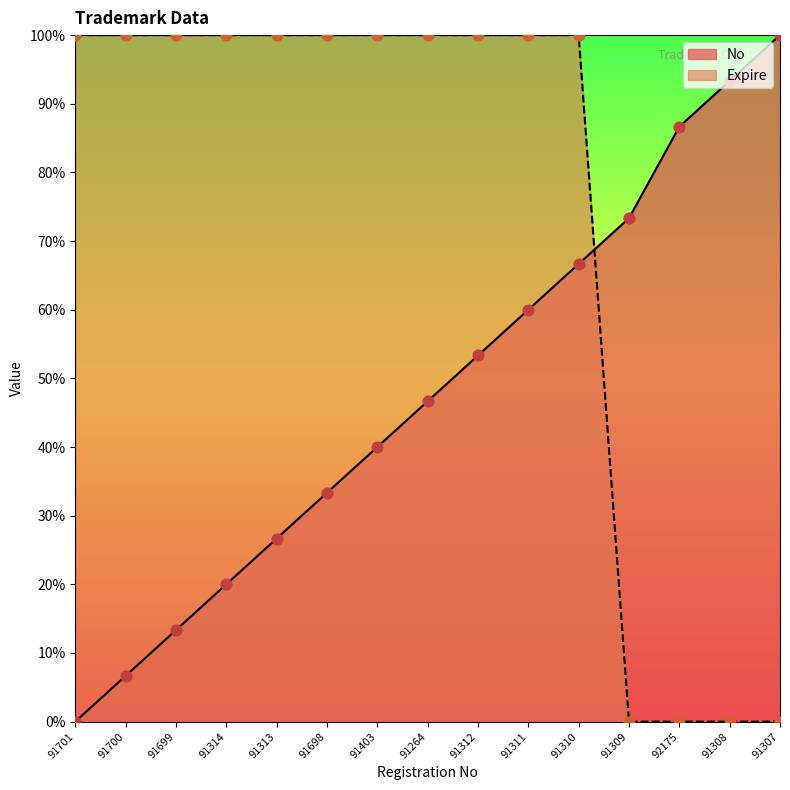

At which category is the sum across all series the highest?

91310